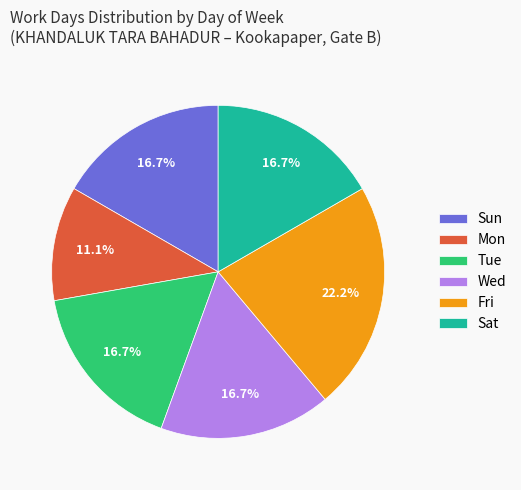

Does Sat account for over 50% of the chart?

No